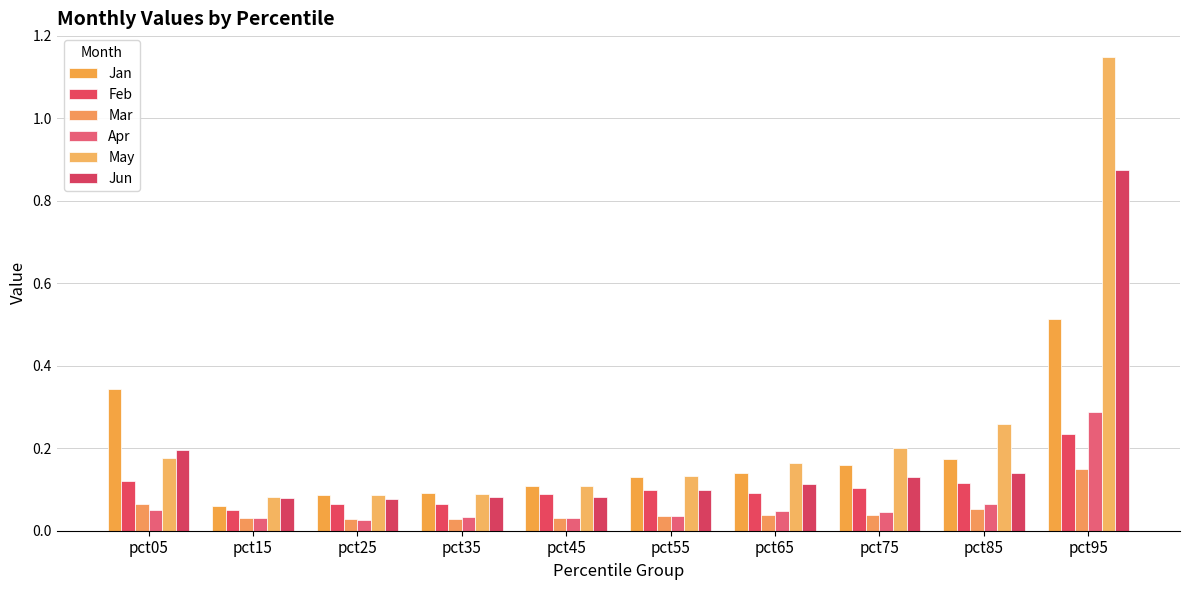

Reading right to left, list all the values displayed in this chart.

Jan: pct95=0.5	pct85=0.2	pct75=0.2	pct65=0.1	pct55=0.1	pct45=0.1	pct35=0.1	pct25=0.1	pct15=0.1	pct05=0.3
Feb: pct95=0.2	pct85=0.1	pct75=0.1	pct65=0.1	pct55=0.1	pct45=0.1	pct35=0.1	pct25=0.1	pct15=0.0	pct05=0.1
Mar: pct95=0.1	pct85=0.1	pct75=0.0	pct65=0.0	pct55=0.0	pct45=0.0	pct35=0.0	pct25=0.0	pct15=0.0	pct05=0.1
Apr: pct95=0.3	pct85=0.1	pct75=0.0	pct65=0.0	pct55=0.0	pct45=0.0	pct35=0.0	pct25=0.0	pct15=0.0	pct05=0.1
May: pct95=1.1	pct85=0.3	pct75=0.2	pct65=0.2	pct55=0.1	pct45=0.1	pct35=0.1	pct25=0.1	pct15=0.1	pct05=0.2
Jun: pct95=0.9	pct85=0.1	pct75=0.1	pct65=0.1	pct55=0.1	pct45=0.1	pct35=0.1	pct25=0.1	pct15=0.1	pct05=0.2